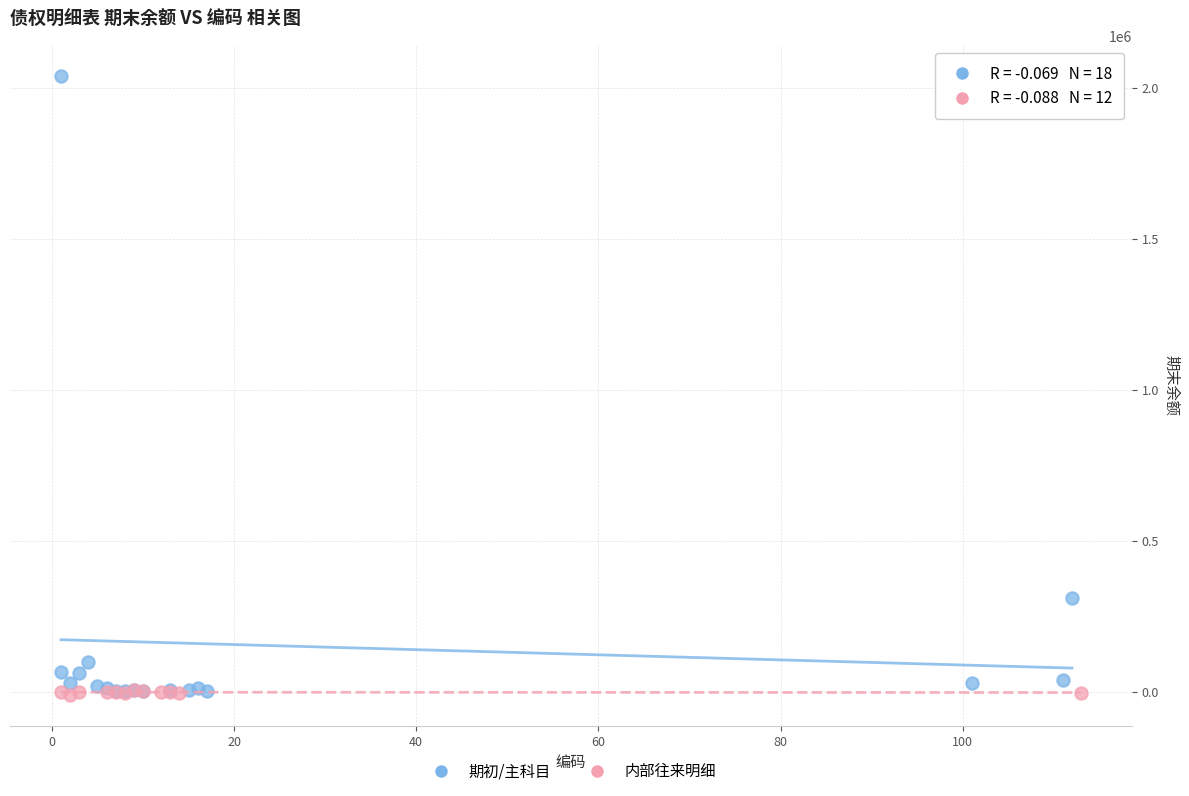

Which series has the largest Y range (max minus min)?

期初/主科目